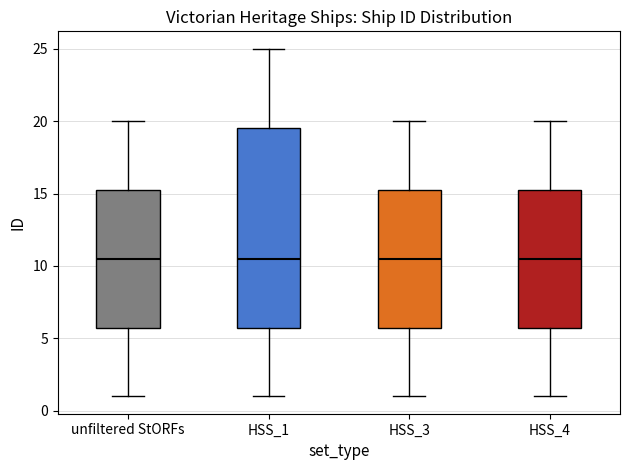

Where does the upper whisker of the box for HSS_3 end on the y-axis? The values are not printed on the chart, so give them approximately, as read against the axis.

20.0